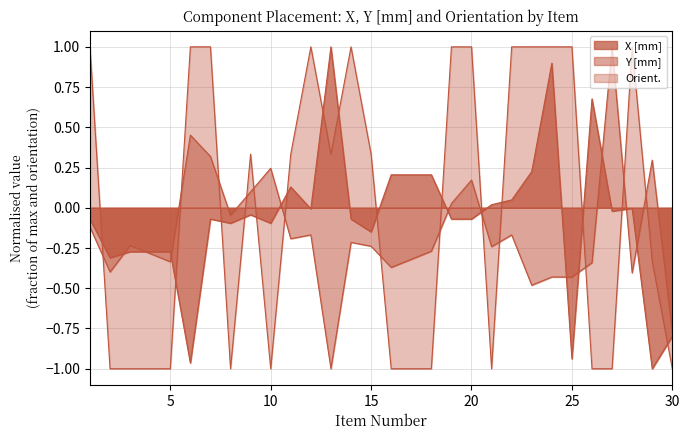

Which series has the largest total across all categories?

Orient.